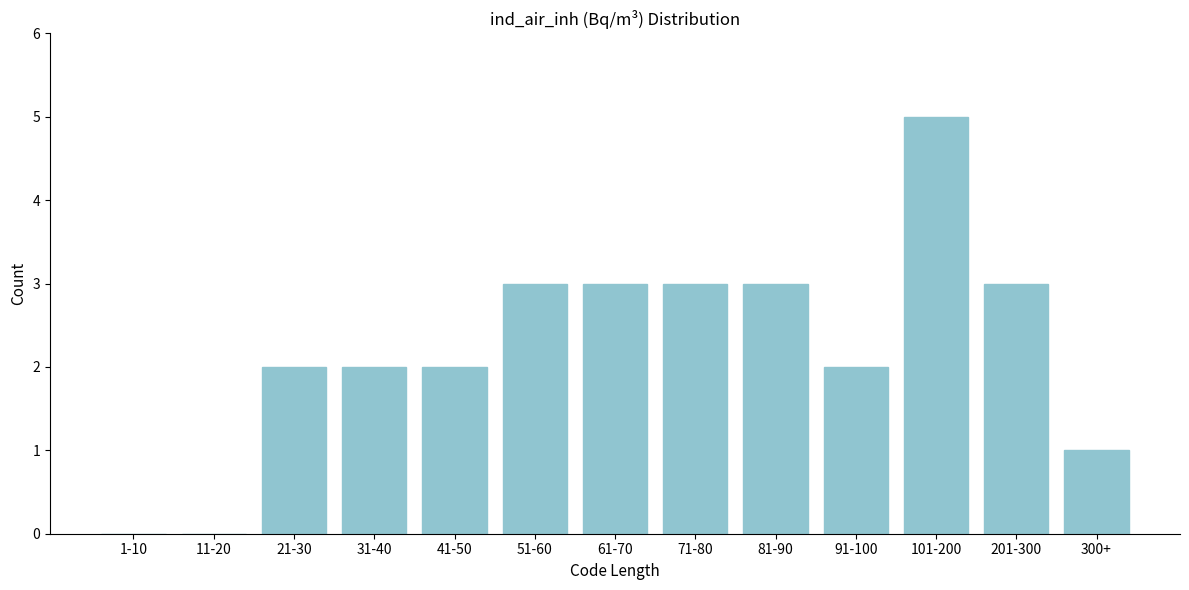

Reading left to right, transcribe all the data shown in this chart.

1-10=0	11-20=0	21-30=2	31-40=2	41-50=2	51-60=3	61-70=3	71-80=3	81-90=3	91-100=2	101-200=5	201-300=3	300+=1